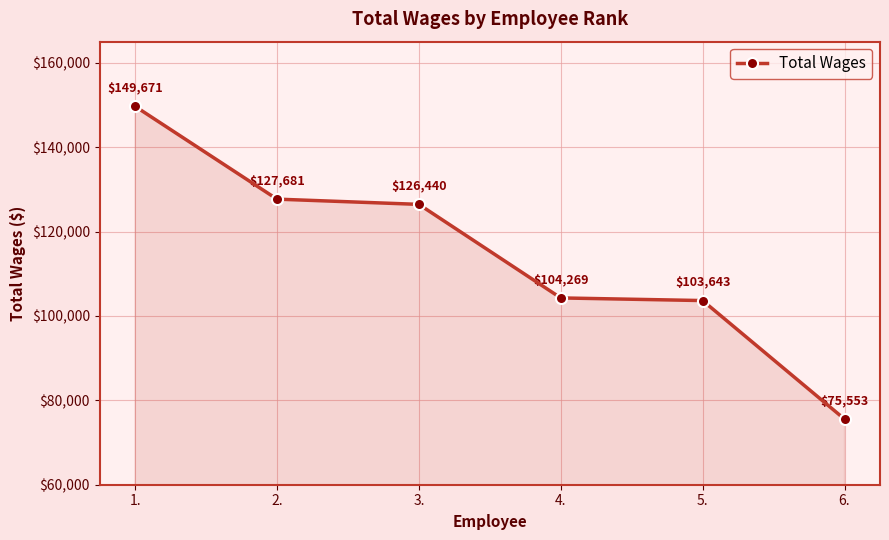

What is the minimum value shown in the chart?

75553